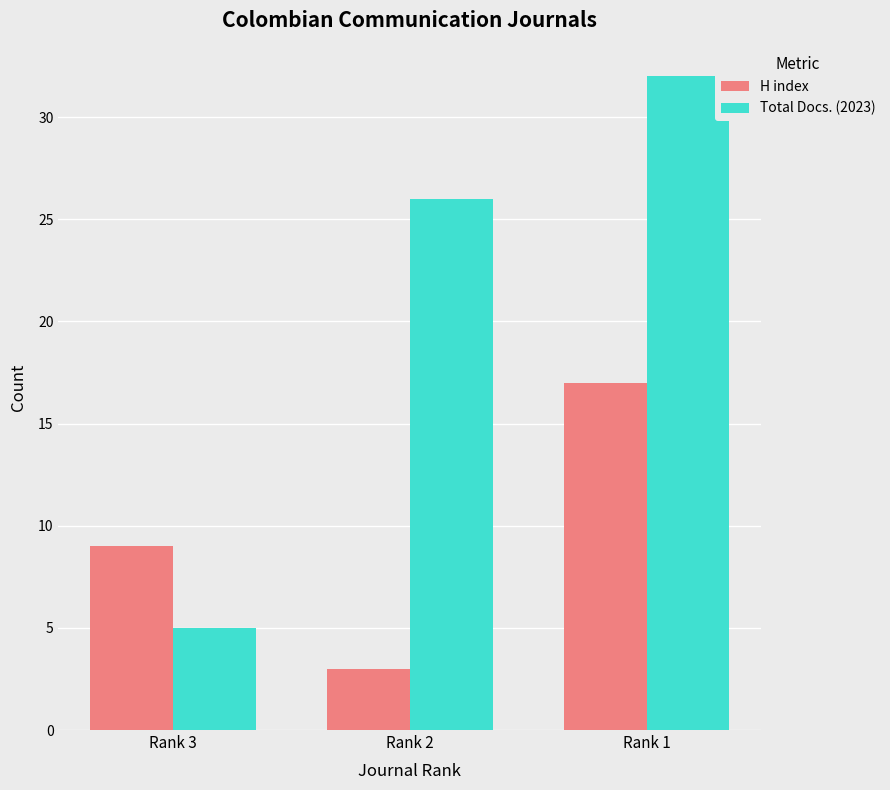

List the series in order of their overall mean, lowest first.

H index, Total Docs. (2023)